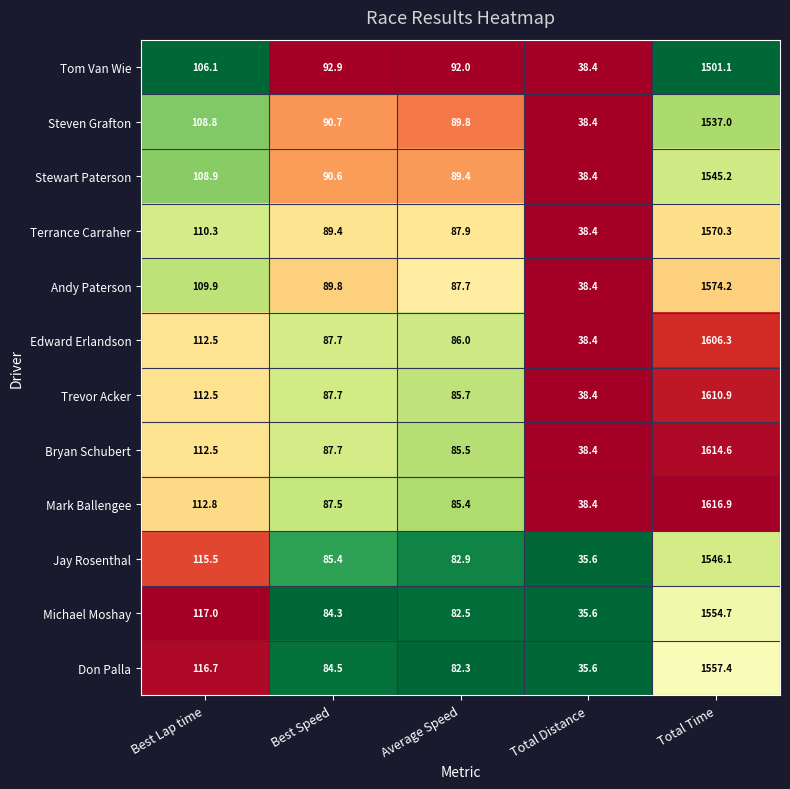

What is the difference between the maximum and second lowest values in the Michael Moshay series?

1472.2